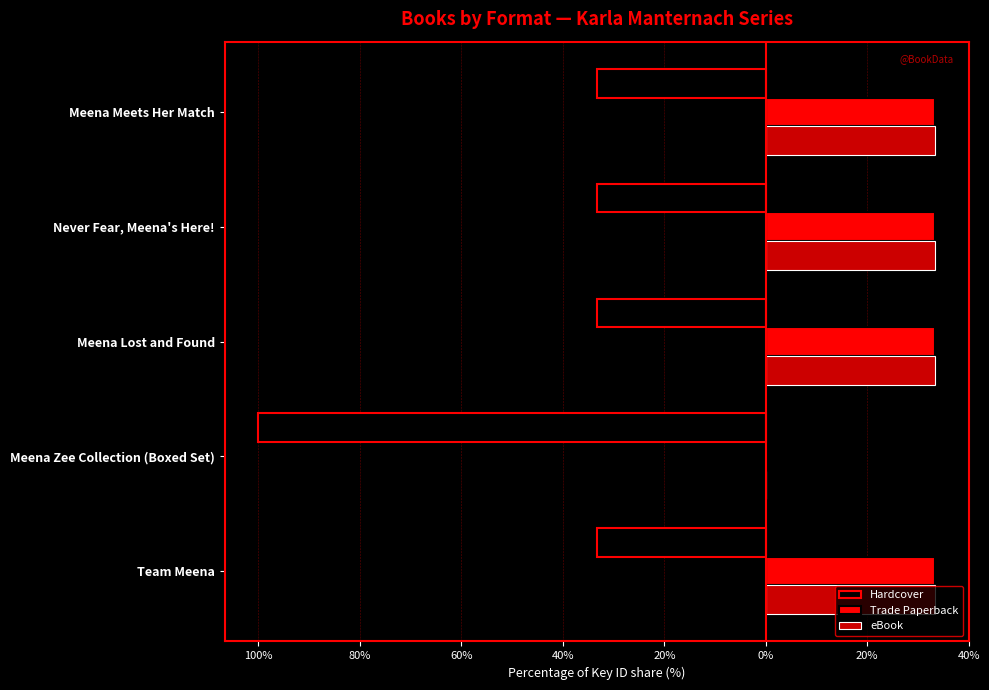

What are all the series names shown in the legend?

Hardcover, Trade Paperback, eBook